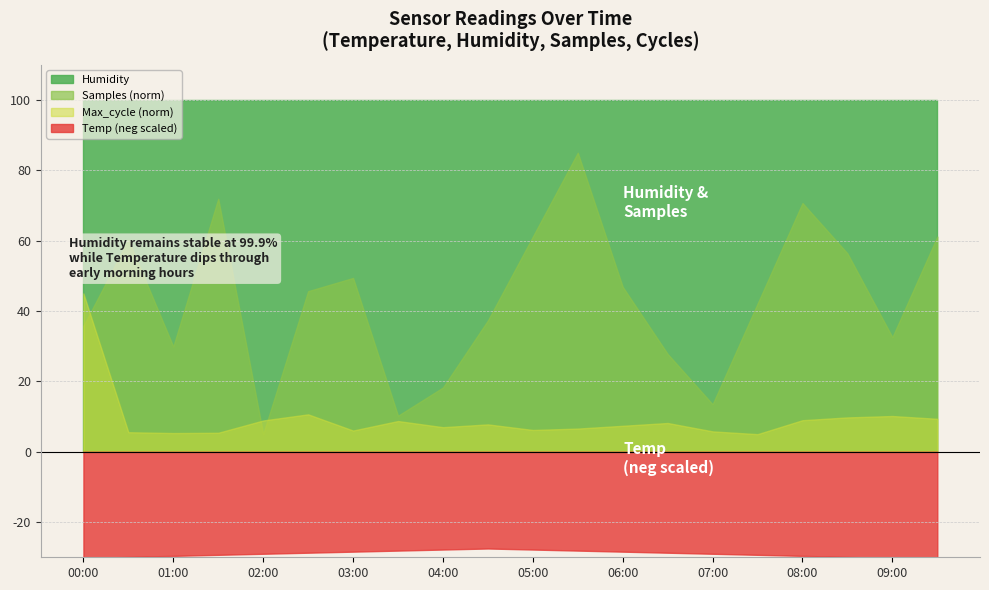

What is the minimum value for Temp (neg scaled)?

-30.5